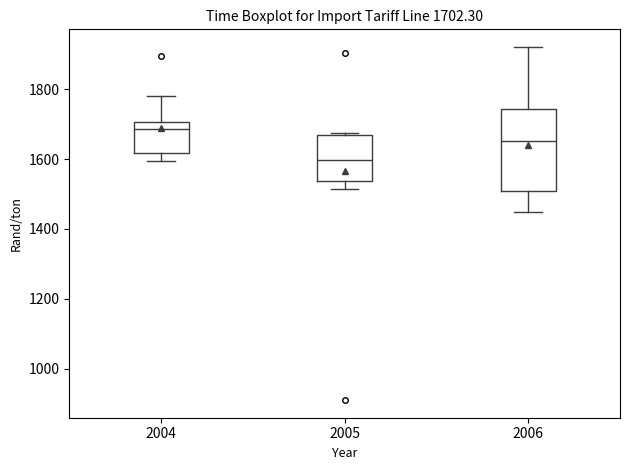

Comparing the boxes themselves (not the whiskers), which one is the tallest?

2006